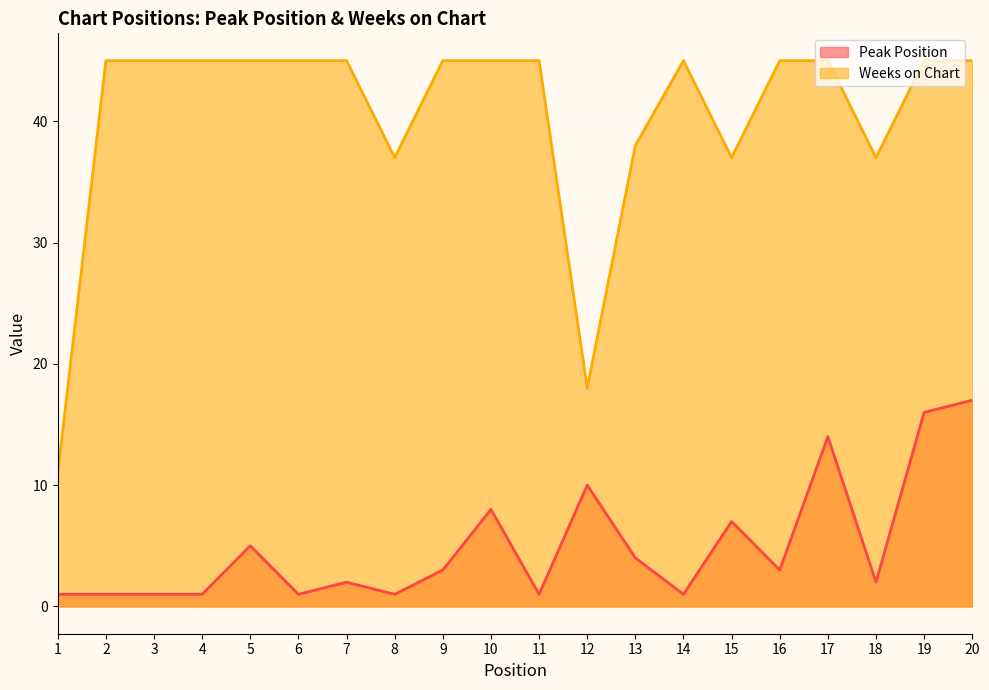

Which series has the widest spread of values?

Weeks on Chart